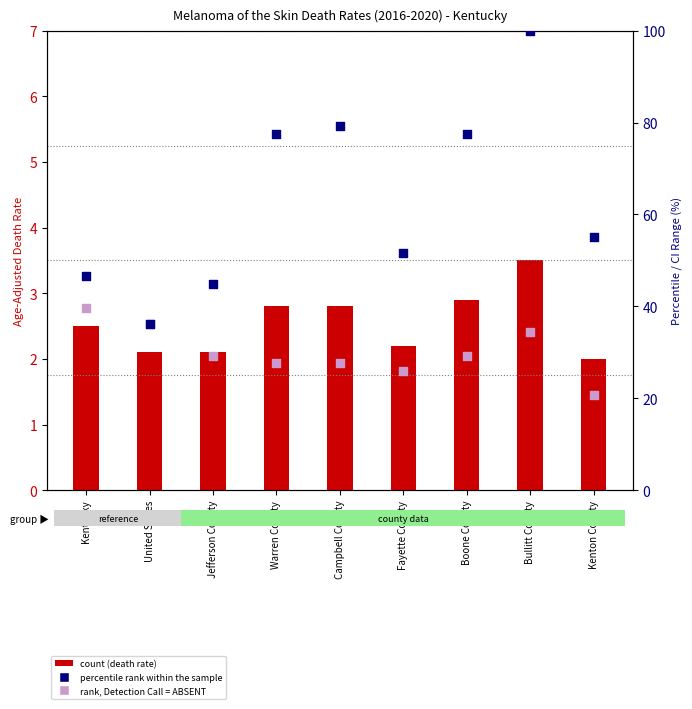

Which series contains the lowest Y value?

count